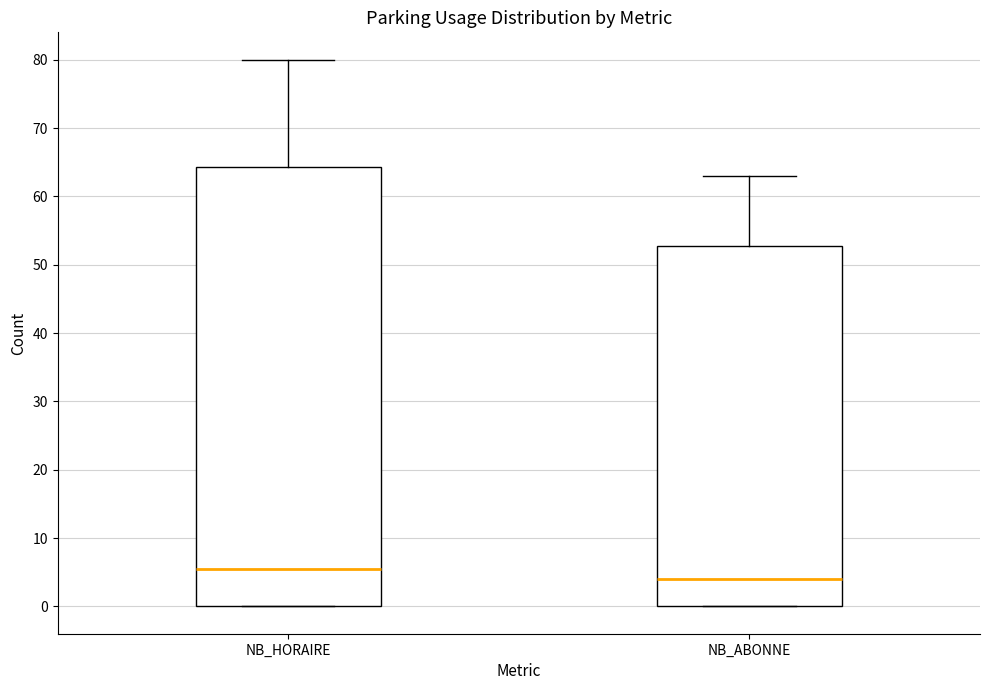

Which box's median line is the lowest?

NB_ABONNE